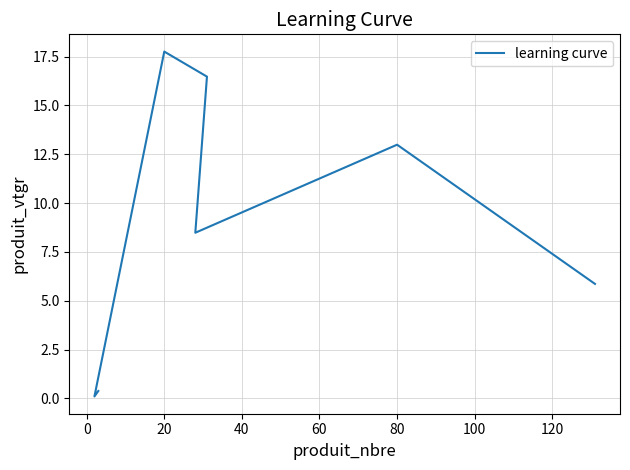

How many lines are shown in the chart?

1